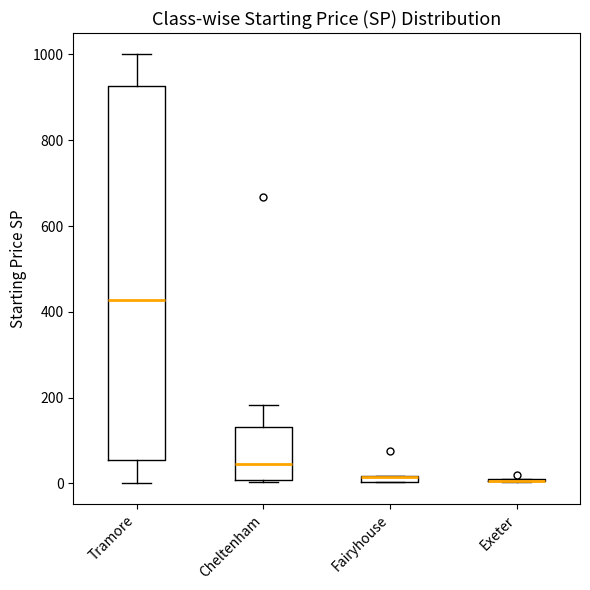

Where does the median line of the box for Cheltenham sit on the y-axis? The values are not printed on the chart, so give them approximately, as read against the axis.

40